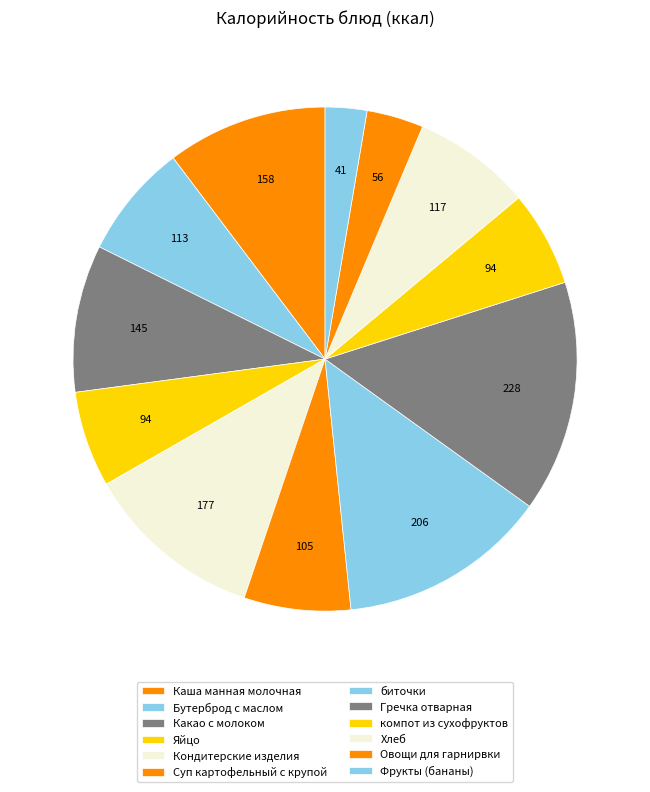

How many segments does this pie chart have?

12